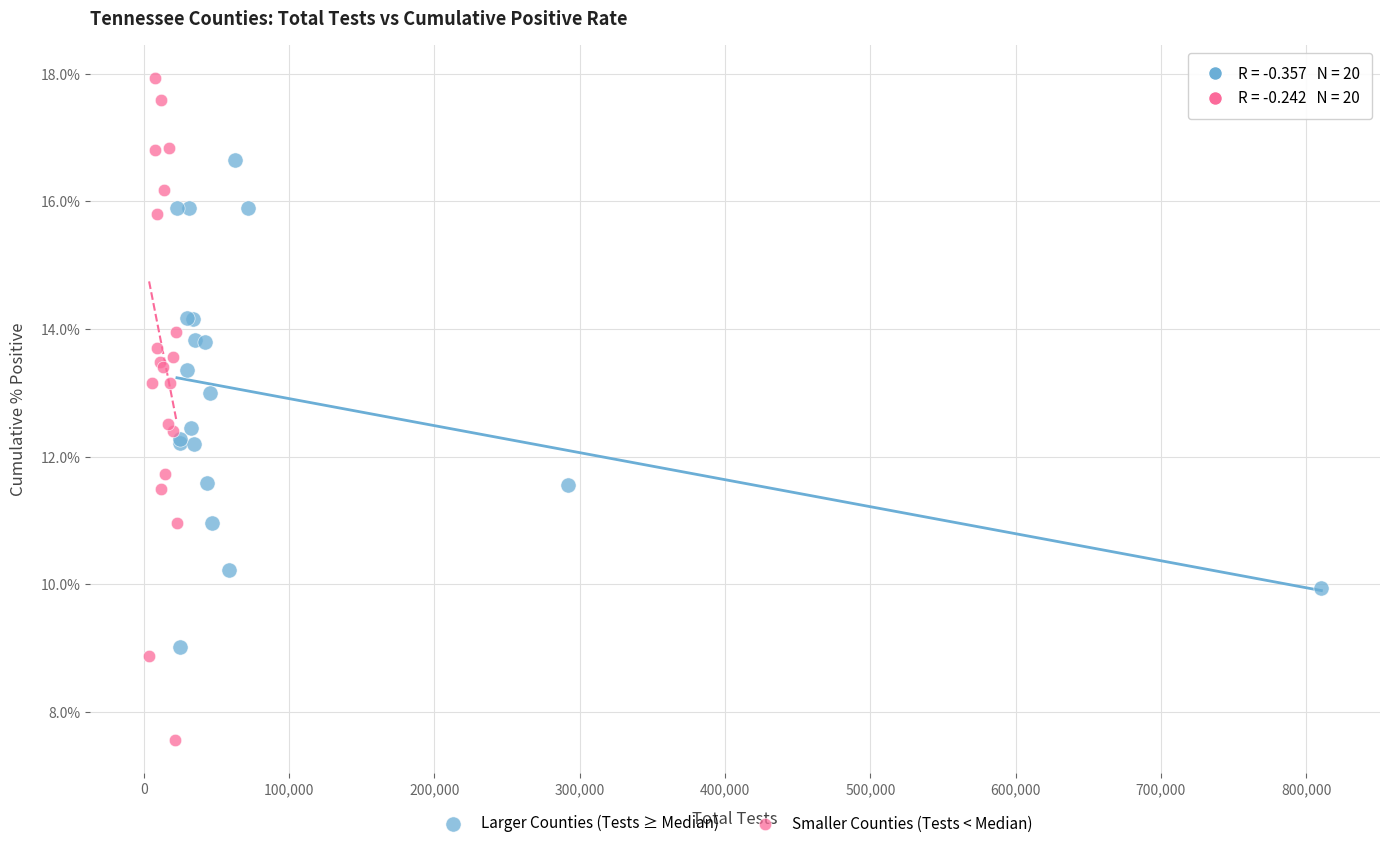

What are all the series names shown in the legend?

Larger Counties (Tests ≥ Median), Smaller Counties (Tests < Median)